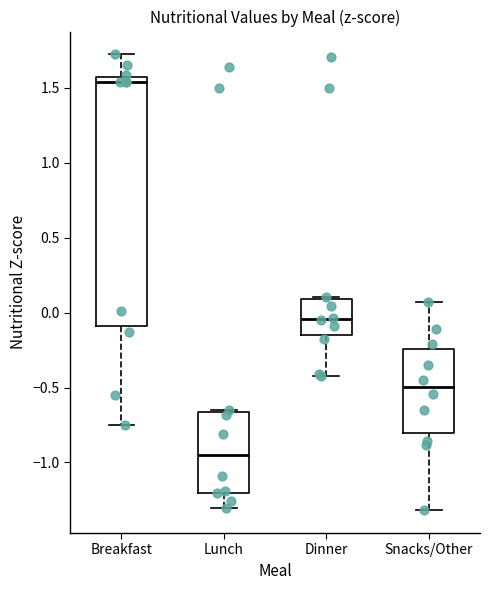

Reading left to right, read every box against the y-axis: the position of its median line, the range the box covers, and the ends of its whiskers. The values are not printed on the chart, so give them approximately, as read against the axis.

Breakfast: median 1.55, box -0.10 to 1.60, whiskers -0.75 to 1.70
Lunch: median -0.95, box -1.20 to -0.65, whiskers -1.30 to -0.65
Dinner: median -0.05, box -0.15 to 0.10, whiskers -0.40 to 0.10 (just above the box's upper edge)
Snacks/Other: median -0.50, box -0.80 to -0.25, whiskers -1.30 to 0.05